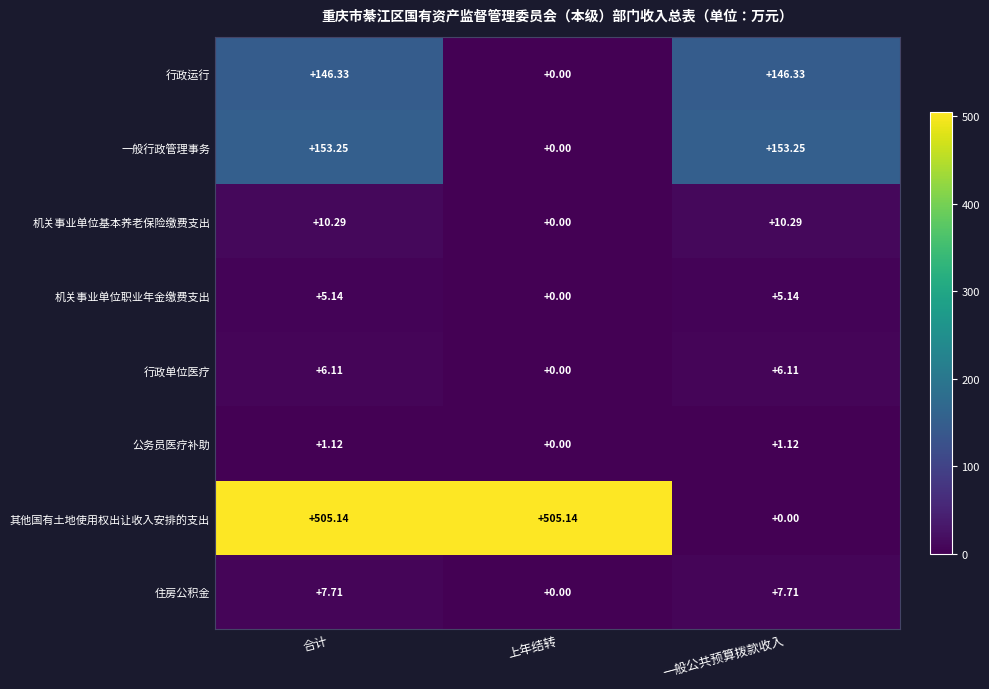

At which label does 机关事业单位职业年金缴费支出 first exceed 5?

合计